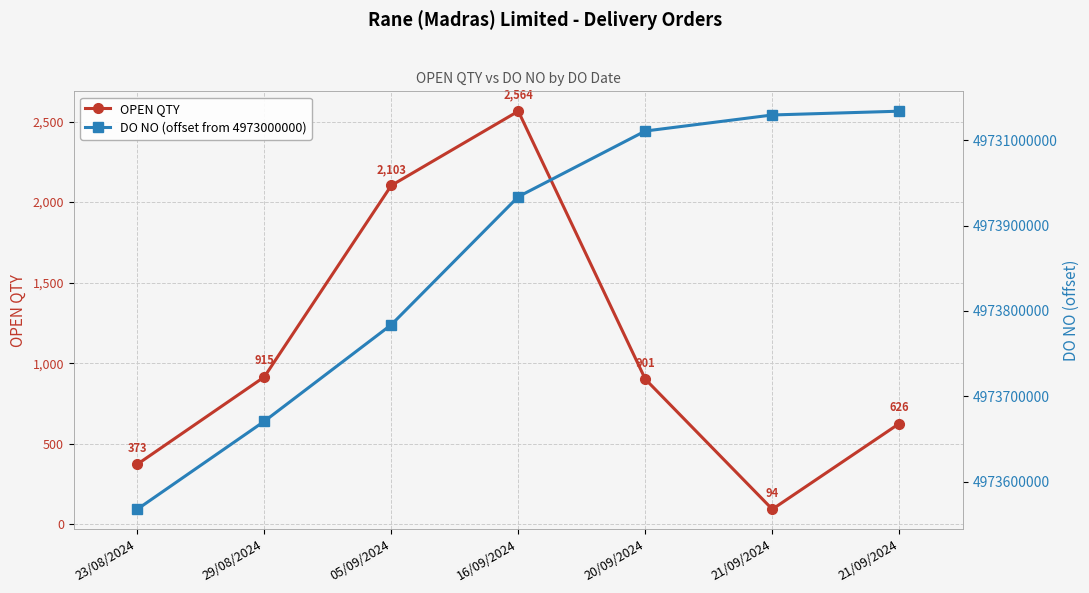

How many data points in OPEN QTY are less than 901?

3